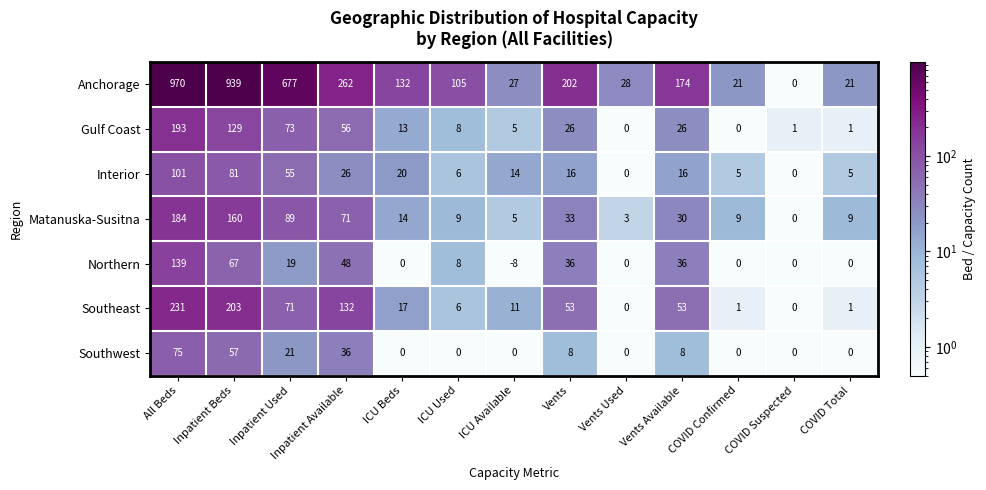

Which series has the largest total across all categories?

Anchorage